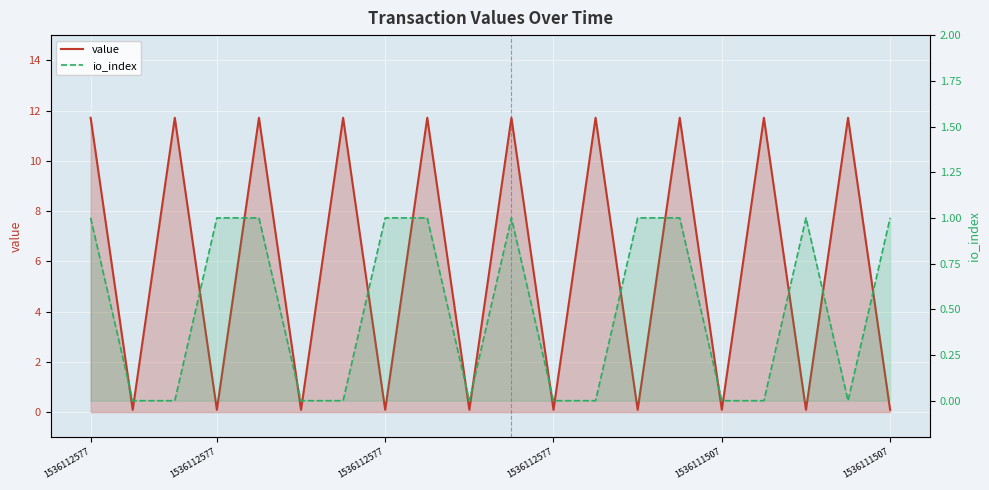

What are all the series names shown in the legend?

value, io_index